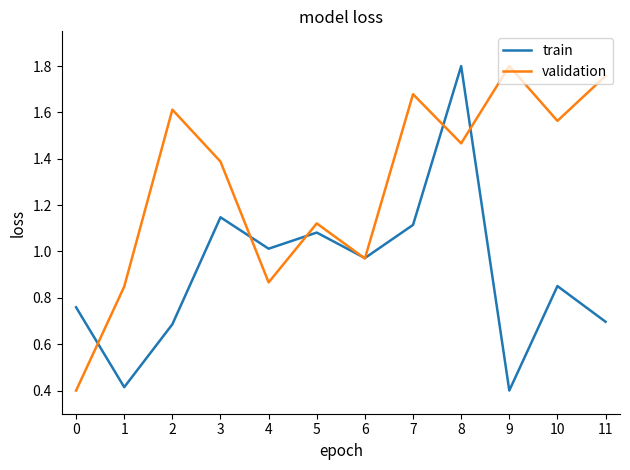

What is the difference between the validation values at 5 and 0?

0.7